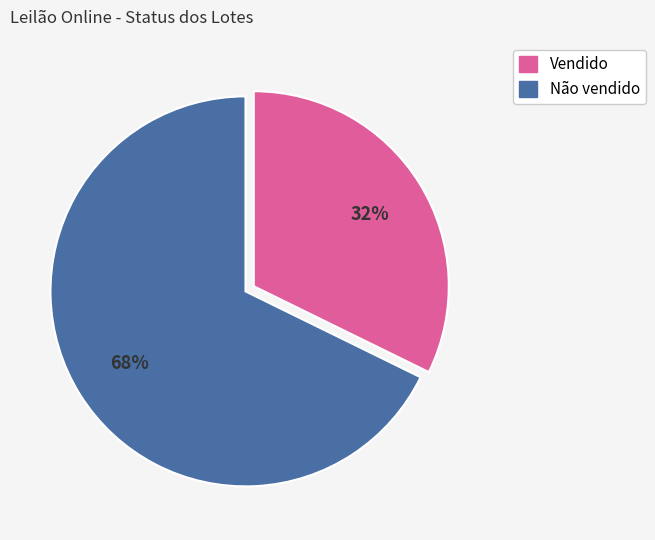

To the nearest percent, what percentage of the pie is Vendido?

32%